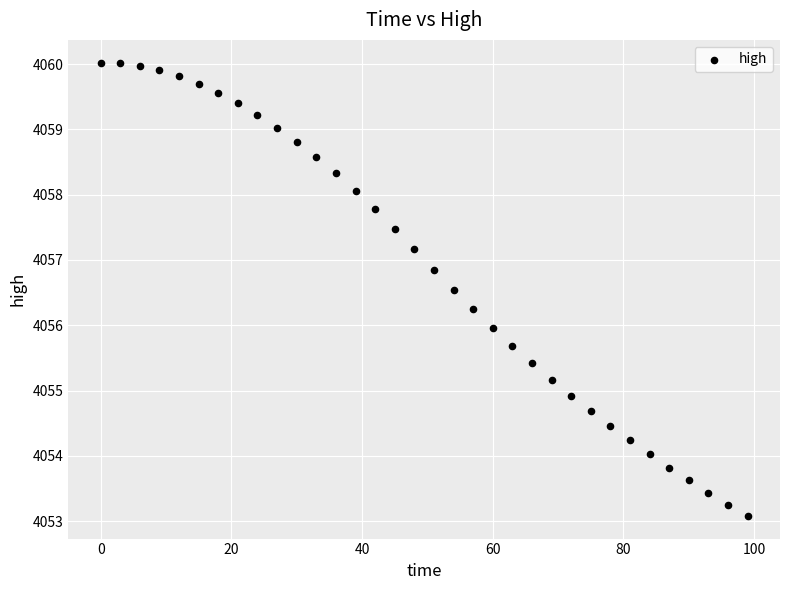

What is the range of Y values (max minus min)?

6.9